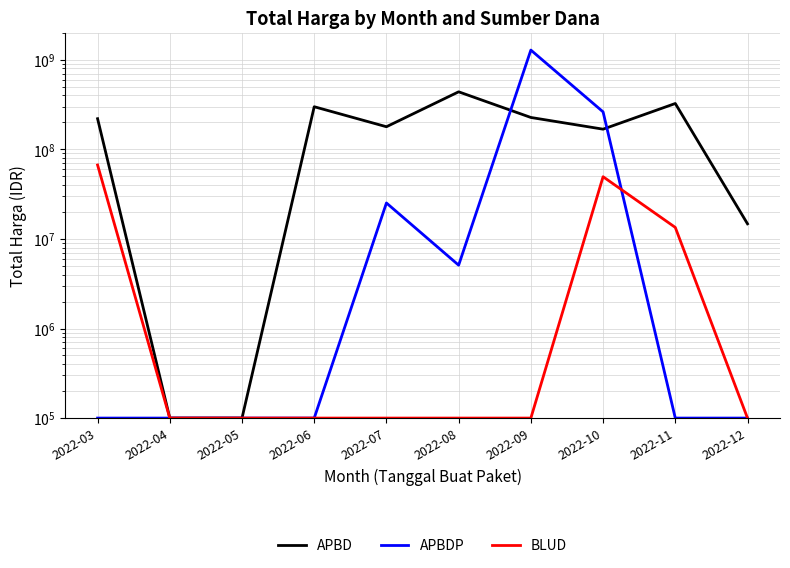

What is the minimum value shown in the chart?

100000